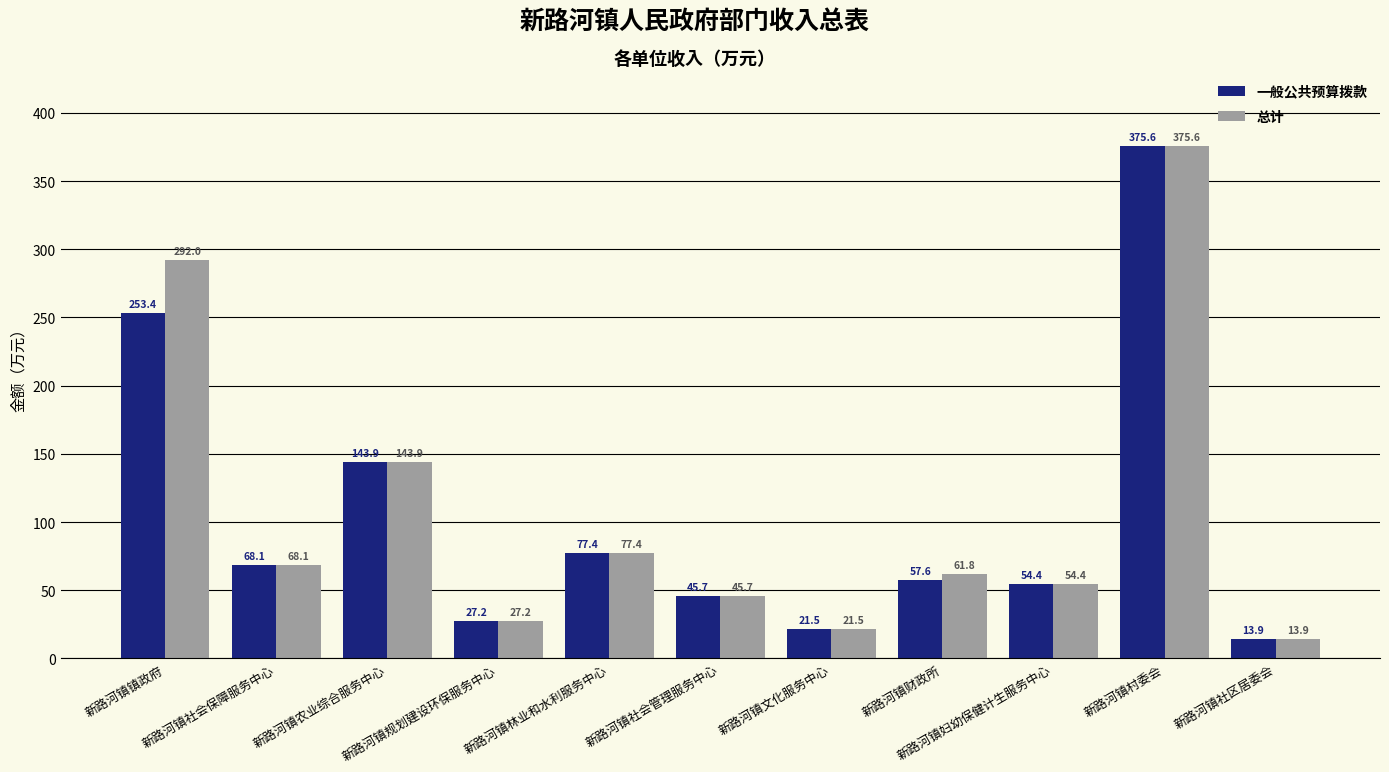

How many categories are shown in the chart?

11